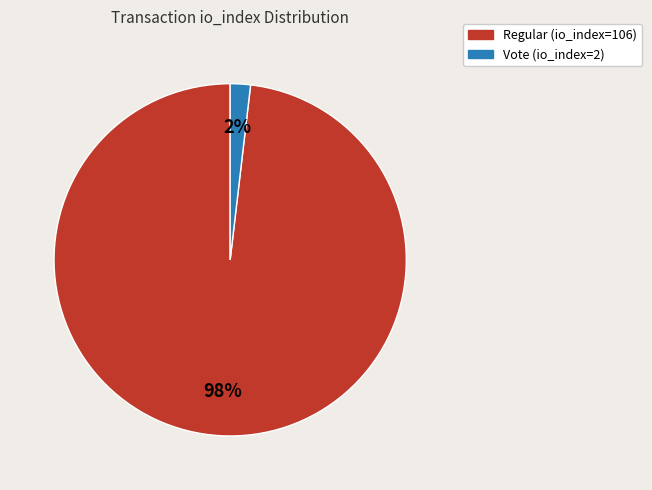

Which has a higher value, Vote (io_index=2) or Regular (io_index=106)?

Regular (io_index=106)